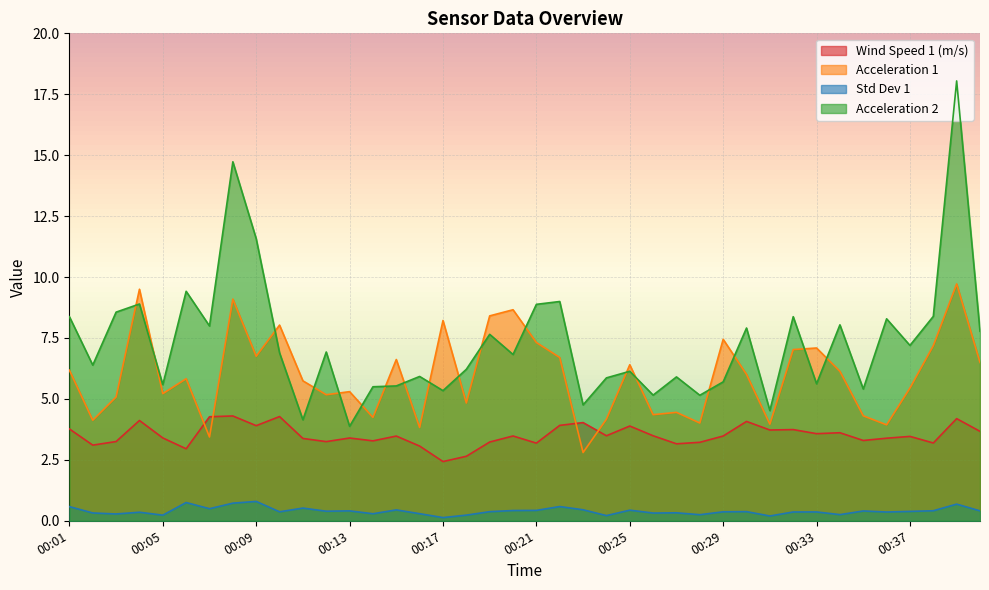

What is the minimum value for Acceleration 2?

3.9